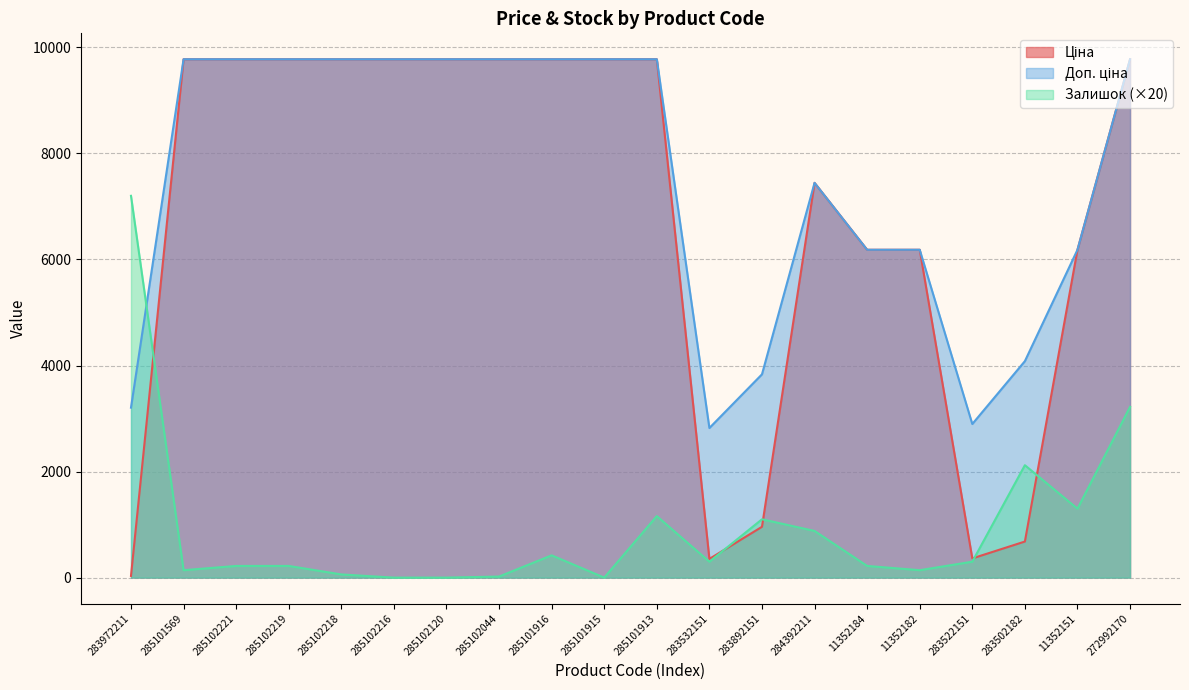

What is the difference between the highest and lowest values at 284392211?

6564.6